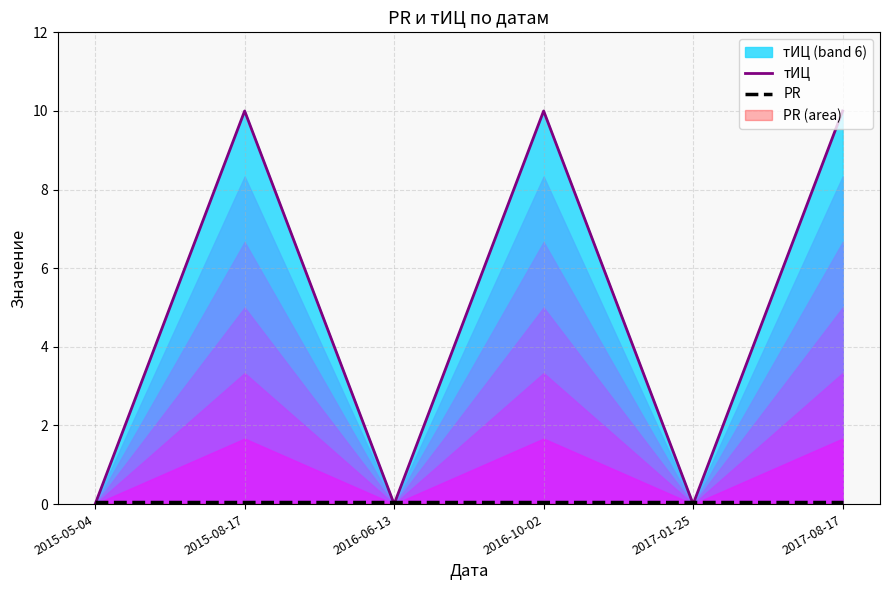

Where is the first local maximum for тИЦ?

2015-08-17